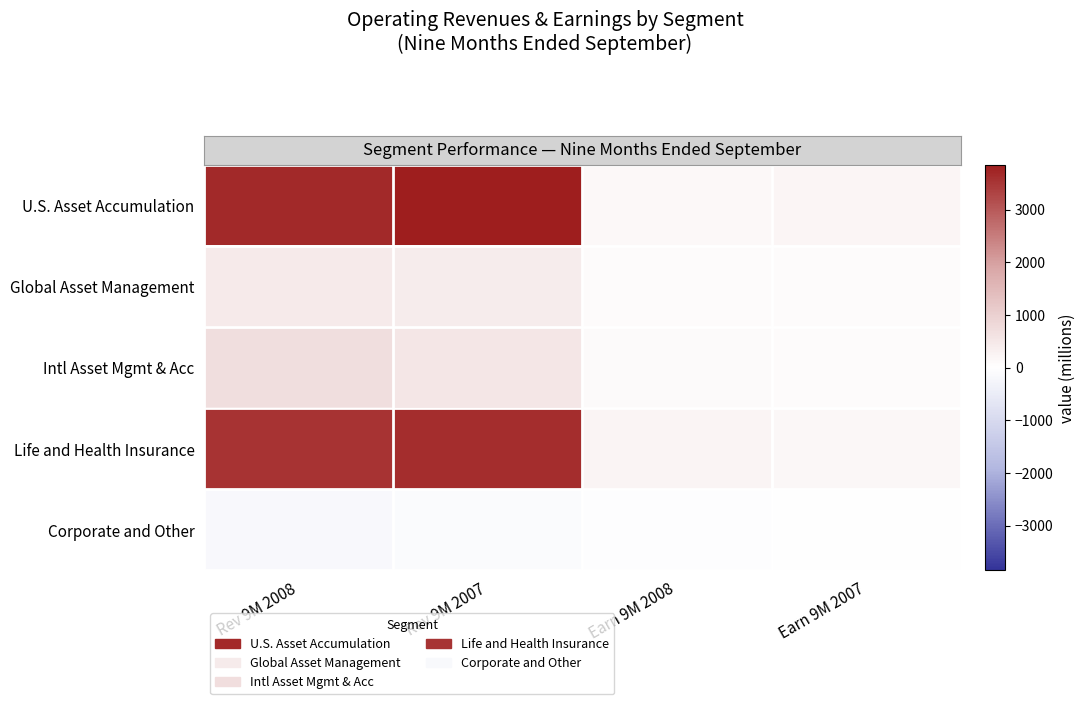

What is the total value across all series at Rev 9M 2008?

8198.2